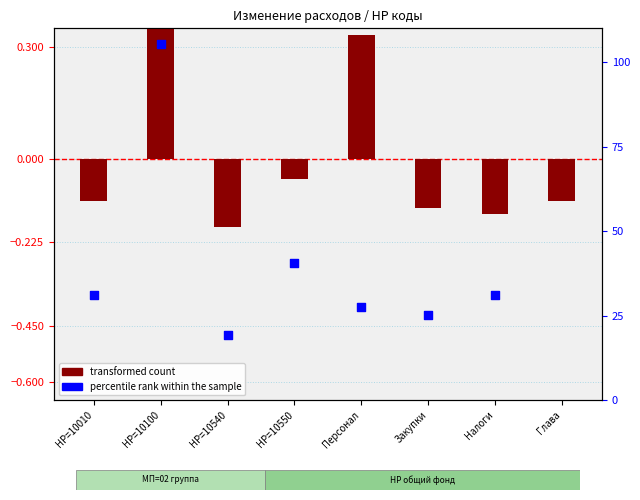

What is the total value across all series at НР=10100?

105.7